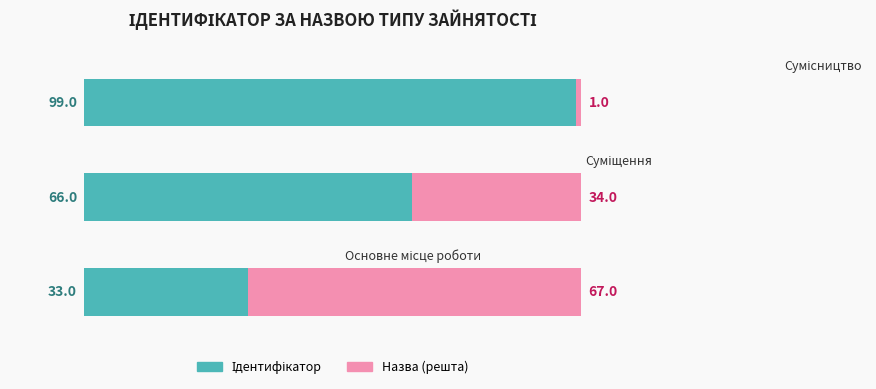

How many data points does each series have?

3